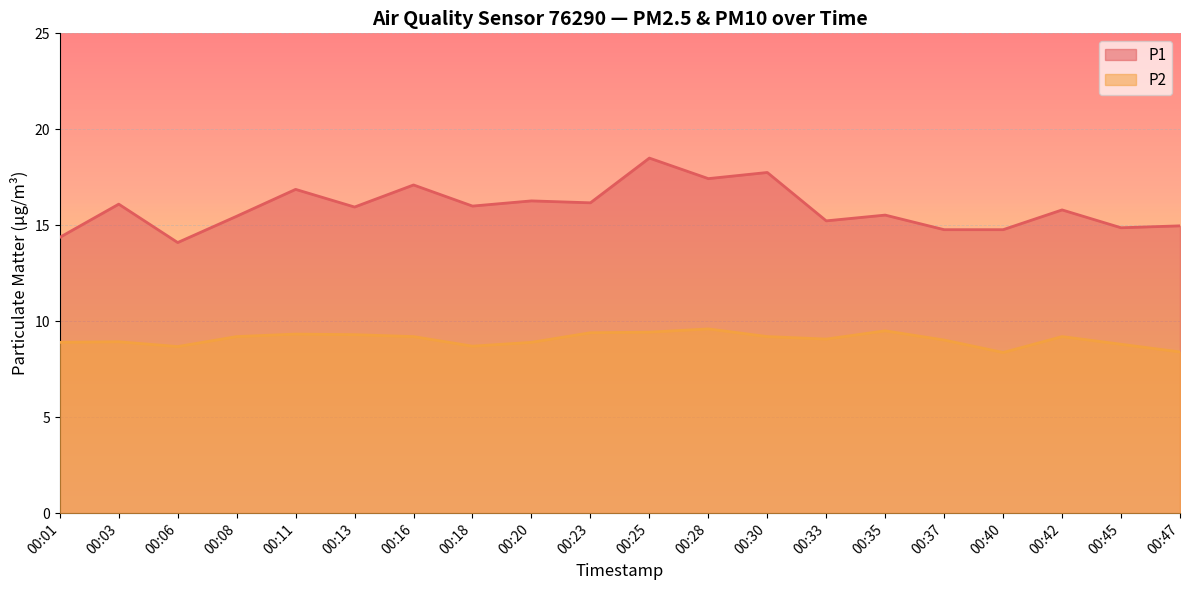

At how many categories does at least one series exceed 14?

20